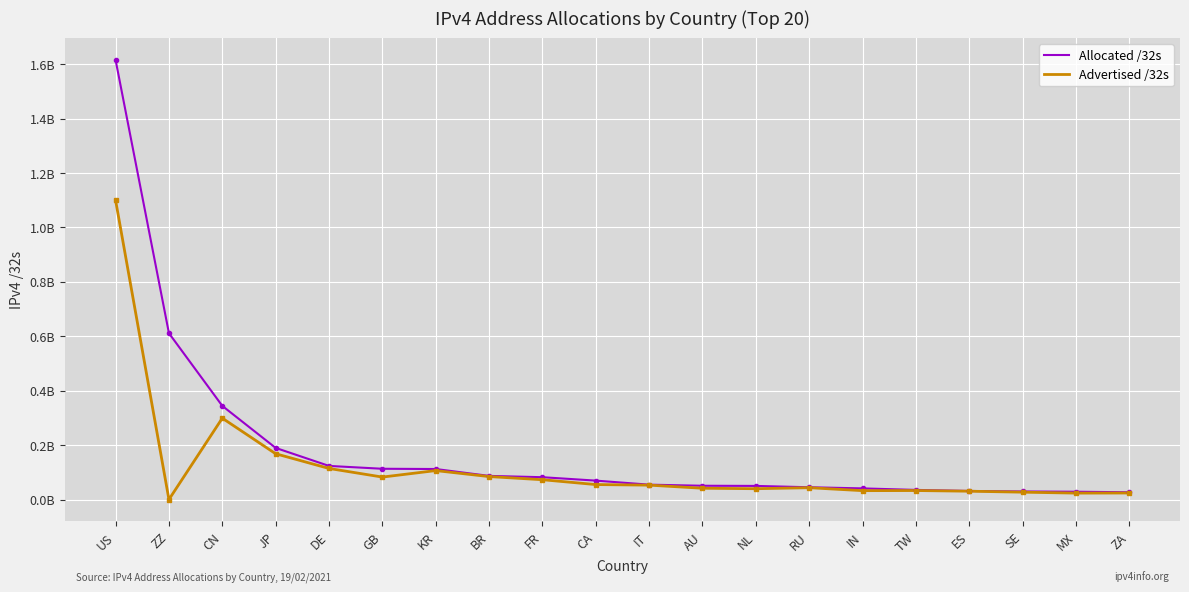

Where is Advertised /32s nearest to the value 550101632?

CN